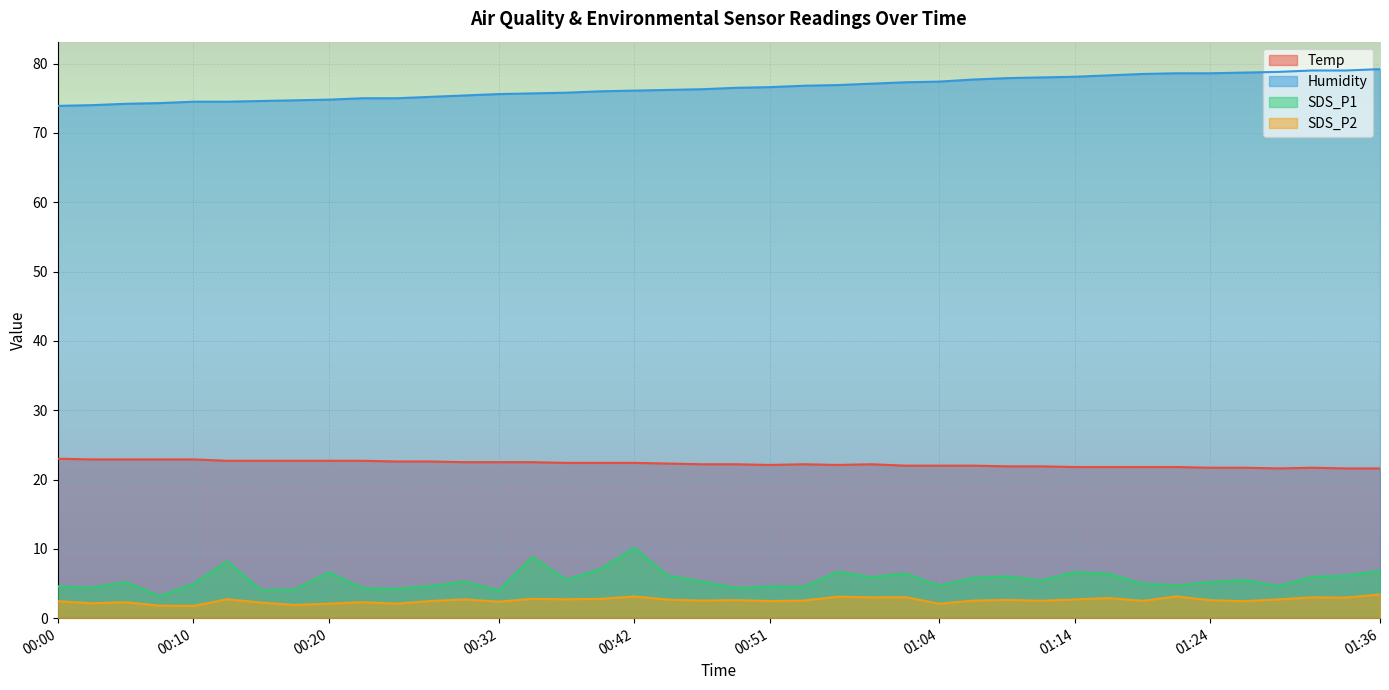

Where is Temp nearest to the value 22?

01:01